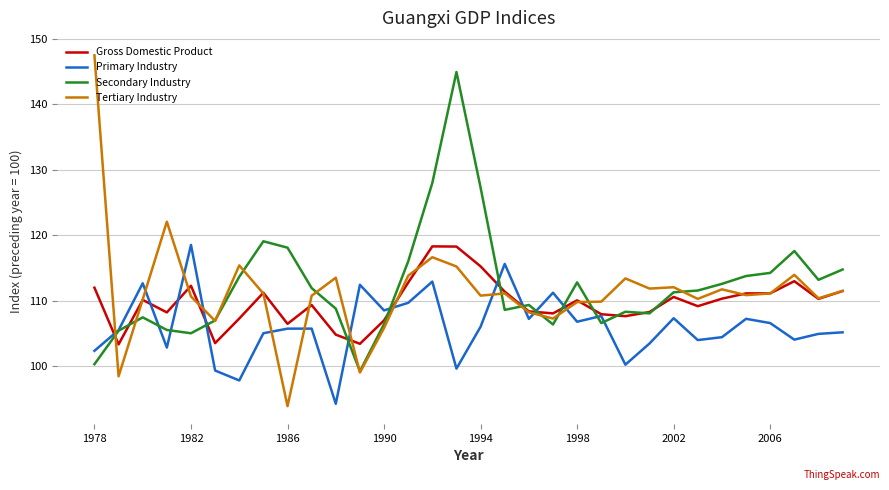

Which series has the largest range (max minus min)?

Tertiary Industry